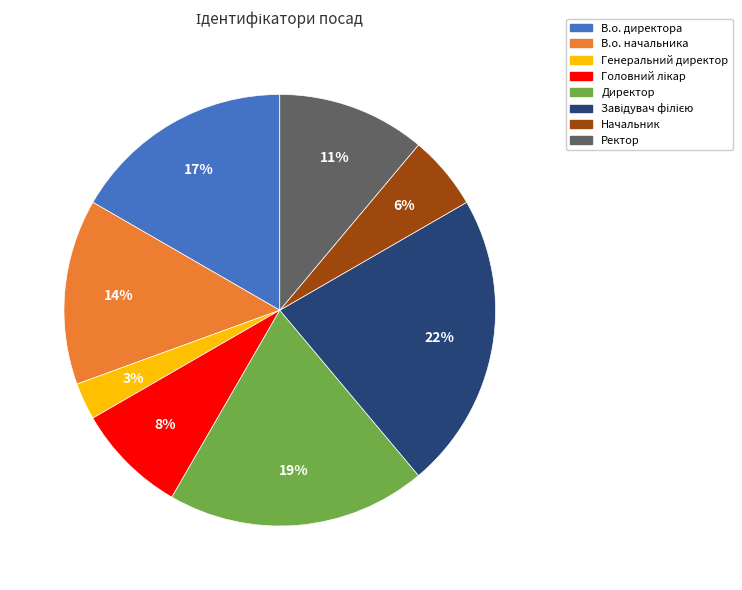

How many segments does this pie chart have?

8